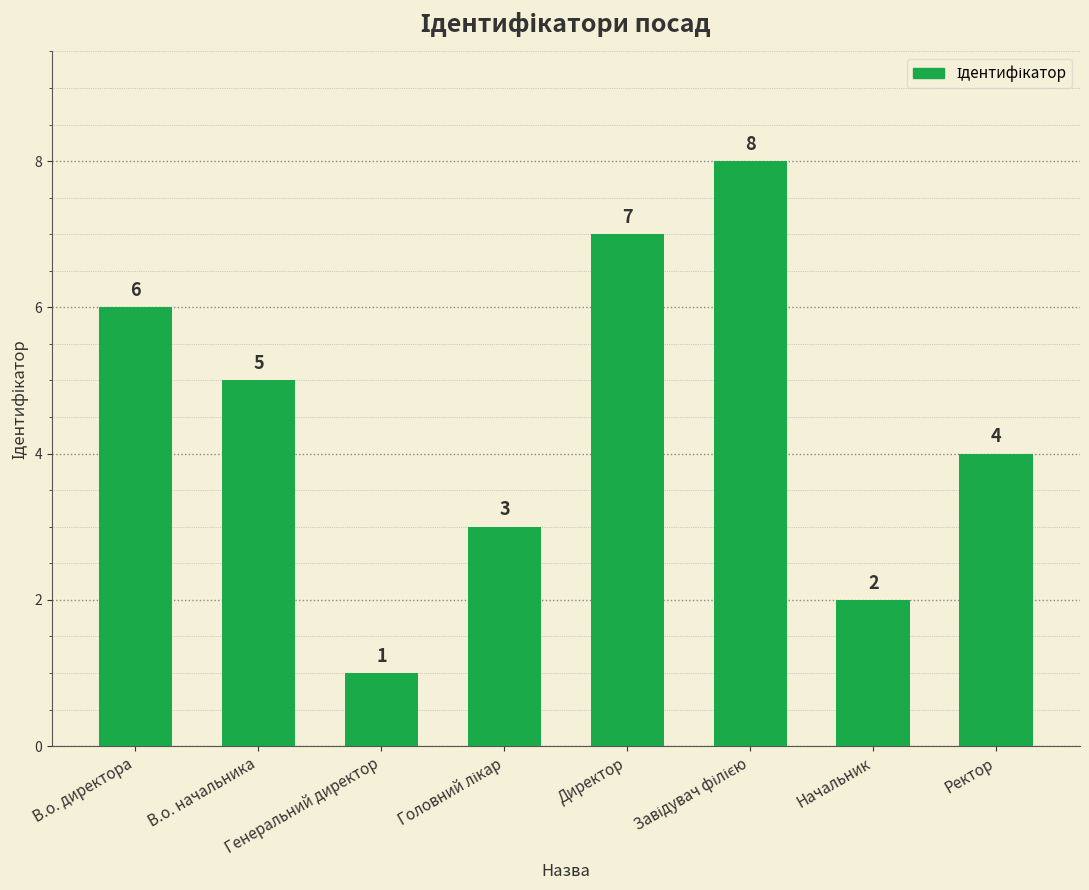

How many categories are shown in the chart?

8